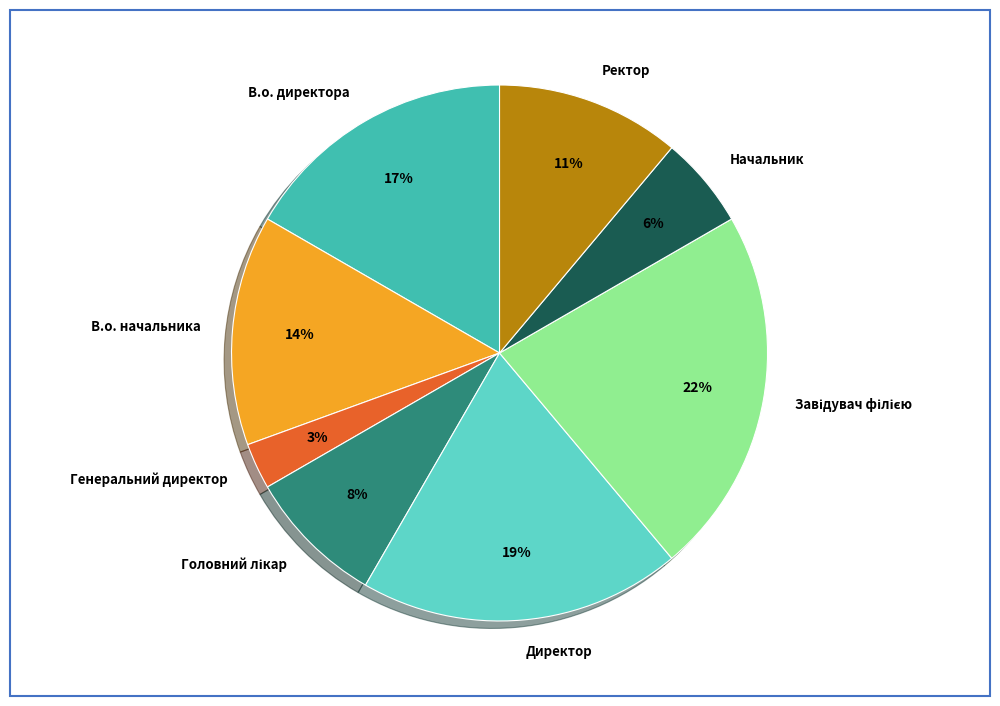

To the nearest percent, what is the average slice percentage?

12%